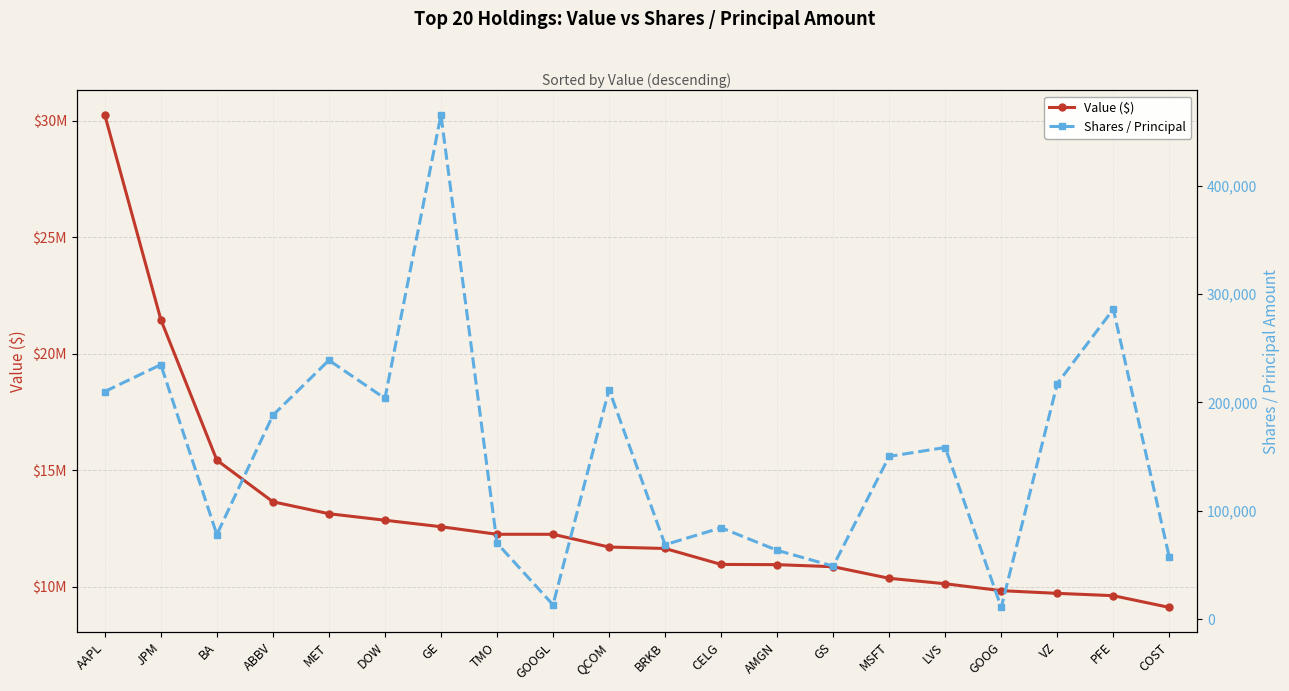

What is the label of the 19th point from the right?

JPM